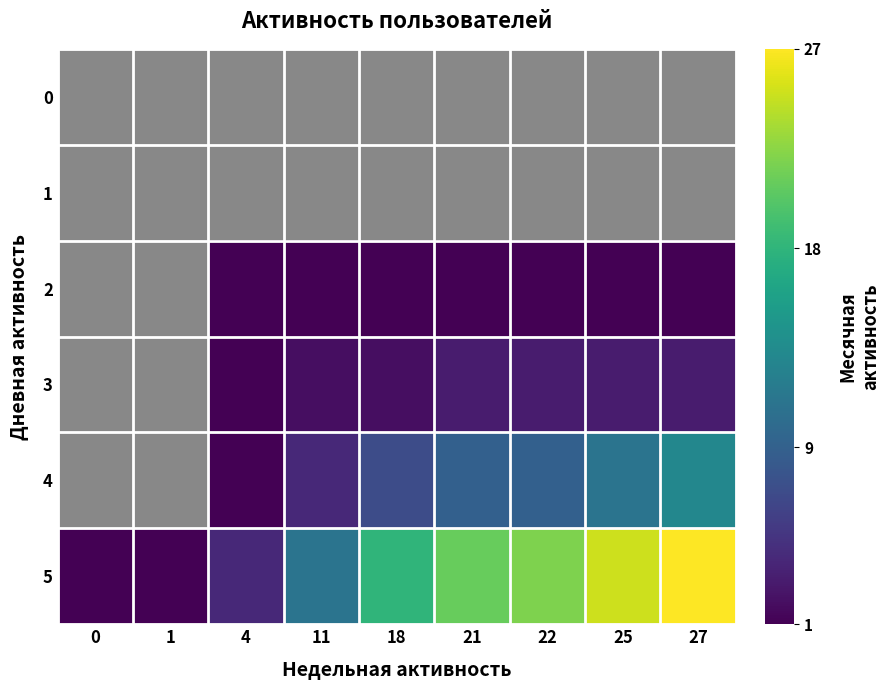

What is the difference between the highest and lowest values at 25?

25